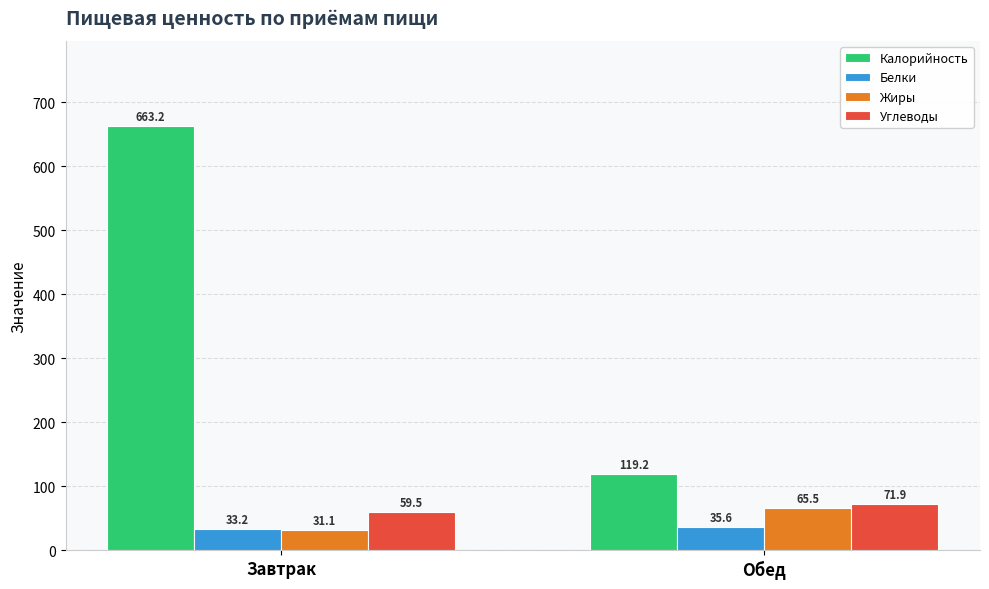

Rank the series by their maximum value, from lowest to highest.

Белки, Жиры, Углеводы, Калорийность